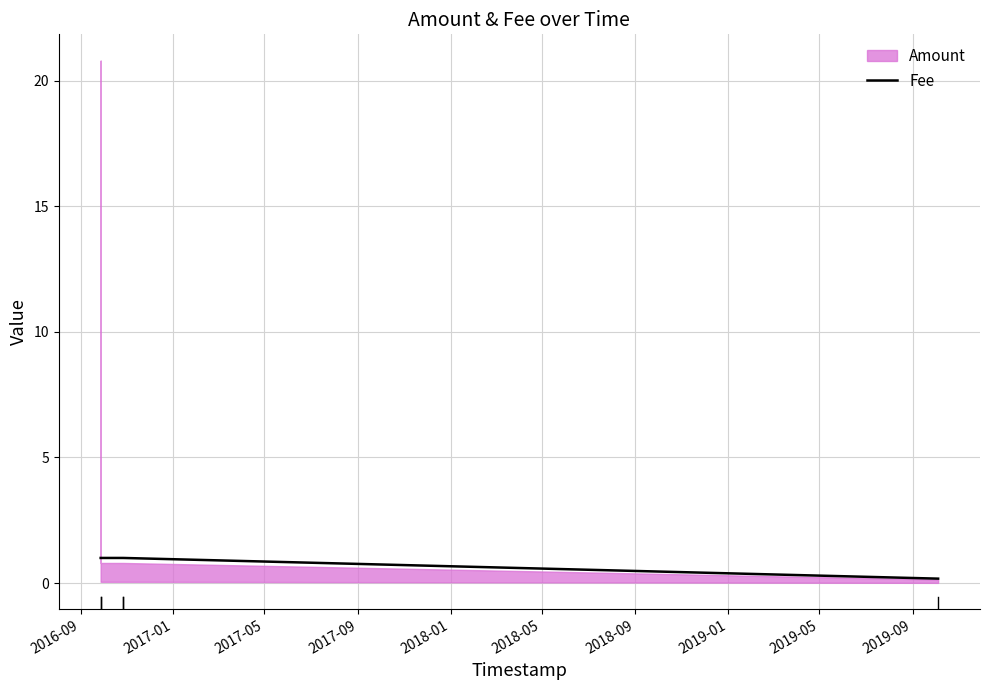

Approximately how many times larger is the value at 2017-05 compared to 2017-09?

1.0